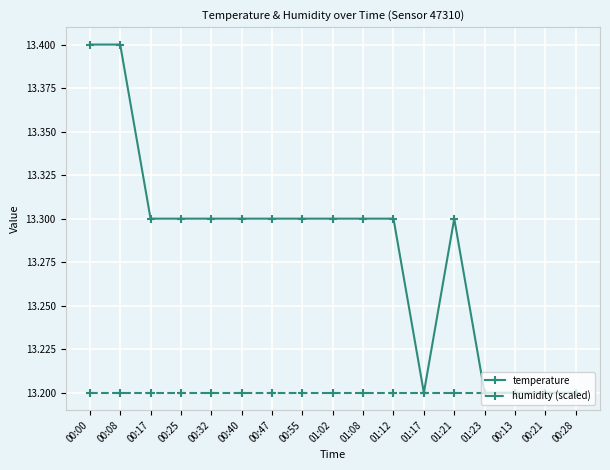

Which series has the widest spread of values?

temperature